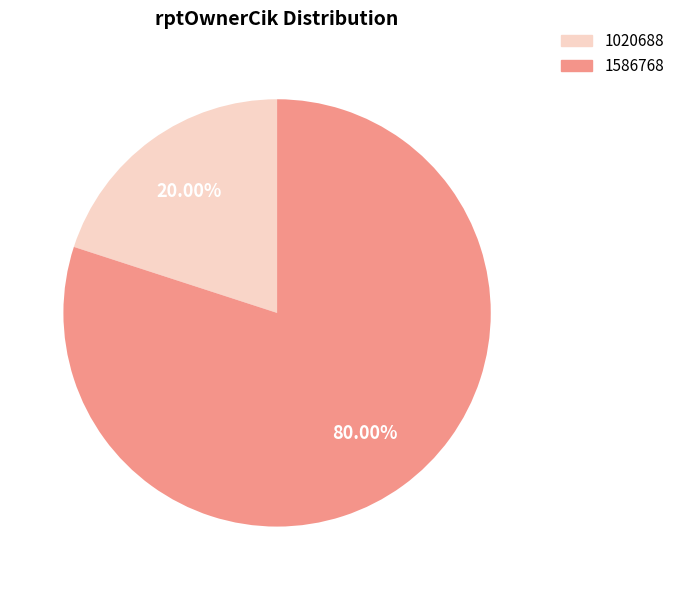

Which slice is the largest?

1586768